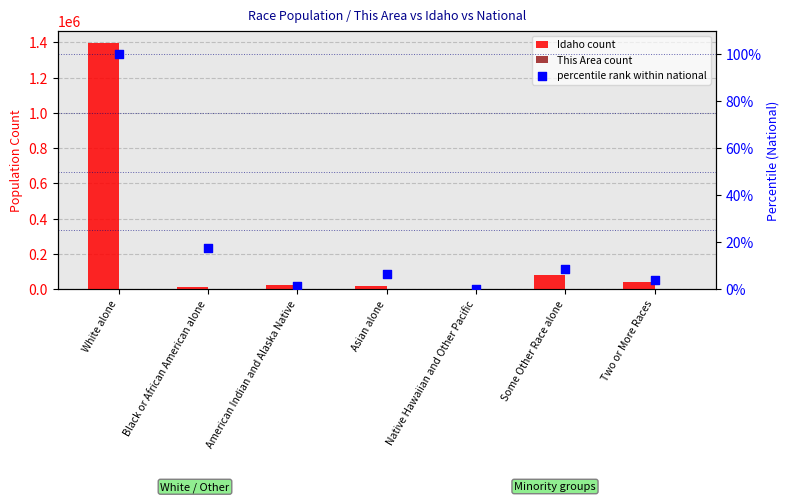

Which series has the largest Y range (max minus min)?

Idaho count